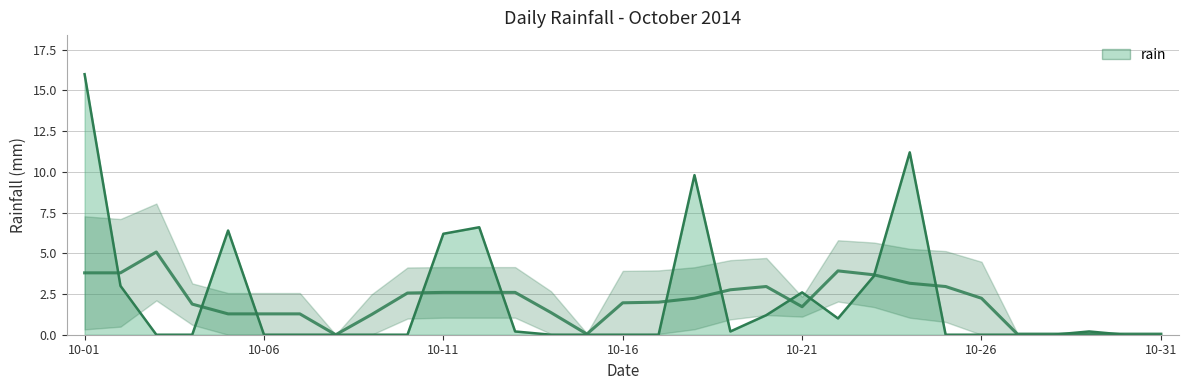

Reading right to left, extract all data points from this chart.

0.0	0.0	0.2	0.0	0.0	0.0	0.0	11.2	3.6	1.0	2.6	1.2	0.2	9.8	0.0	0.0	0.0	0.0	0.2	6.6	6.2	0.0	0.0	0.0	0.0	0.0	6.4	0.0	0.0	3.0	16.0